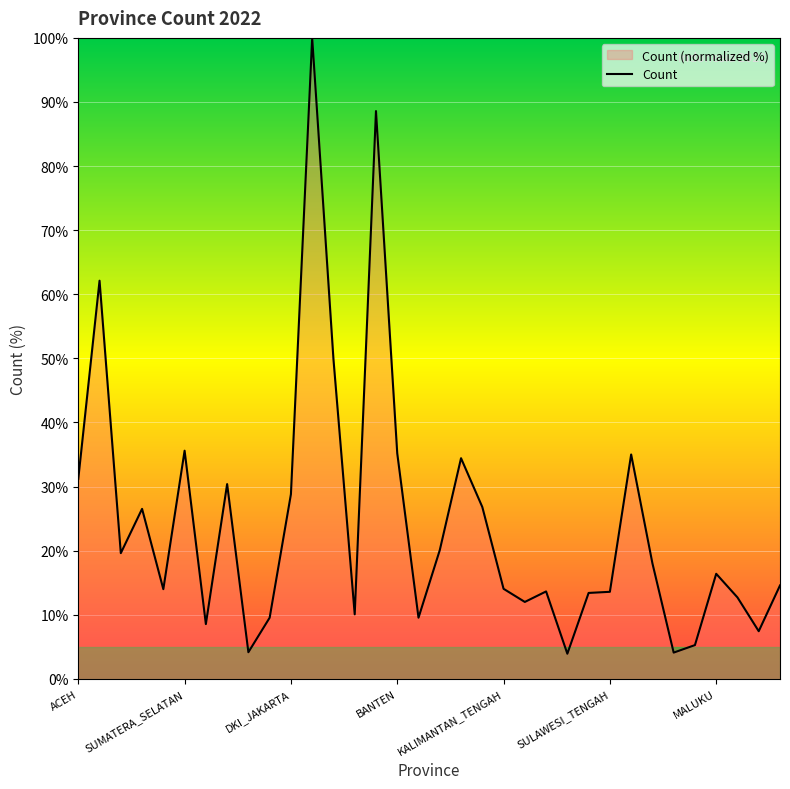

What is the maximum value shown in the chart?

100.0